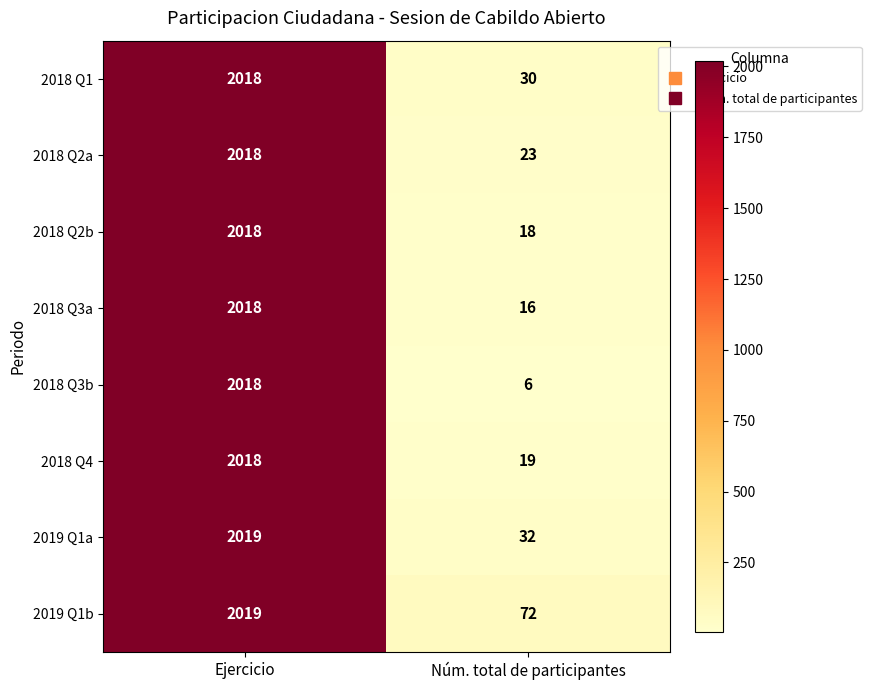

Which series changed the most between Ejercicio and Núm. total de participantes?

2018 Q3b